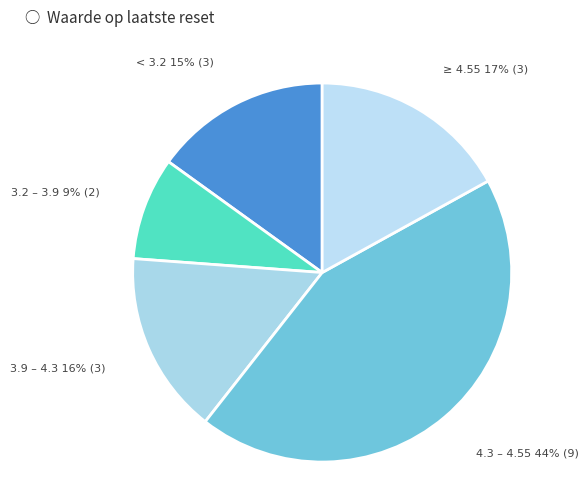

Count the number of slices in the pie.

5